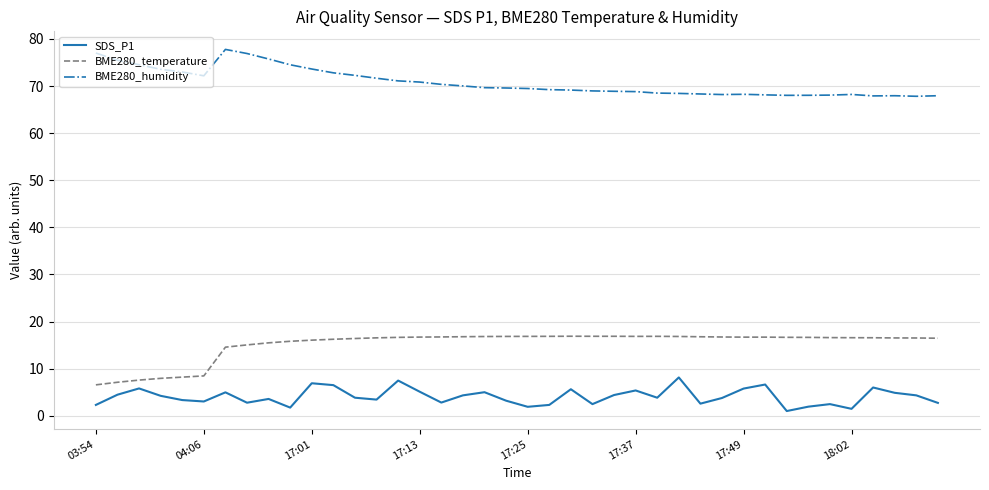

What are all the series names shown in the legend?

SDS_P1, BME280_temperature, BME280_humidity